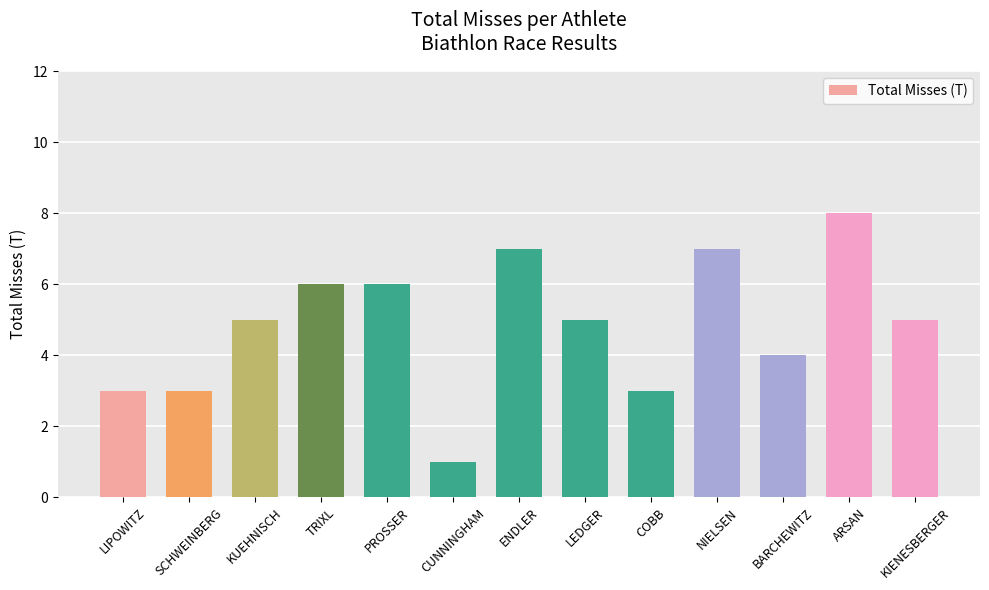

What is the approximate value at COBB?

3